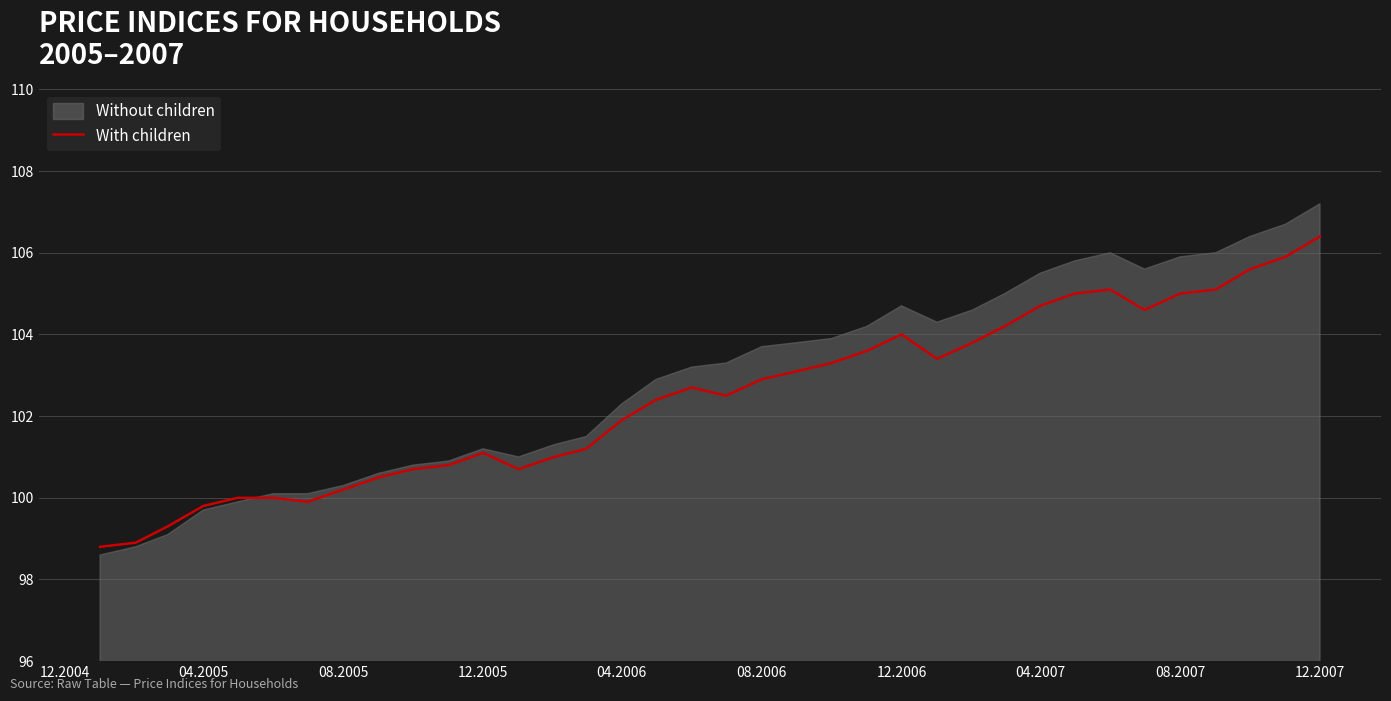

Reading left to right, what are all the values shown in this chart?

98.8	98.9	99.3	99.8	100.0	100.0	99.9	100.2	100.5	100.7	100.8	101.1	100.7	101.0	101.2	101.9	102.4	102.7	102.5	102.9	103.1	103.3	103.6	104.0	103.4	103.8	104.2	104.7	105.0	105.1	104.6	105.0	105.1	105.6	105.9	106.4